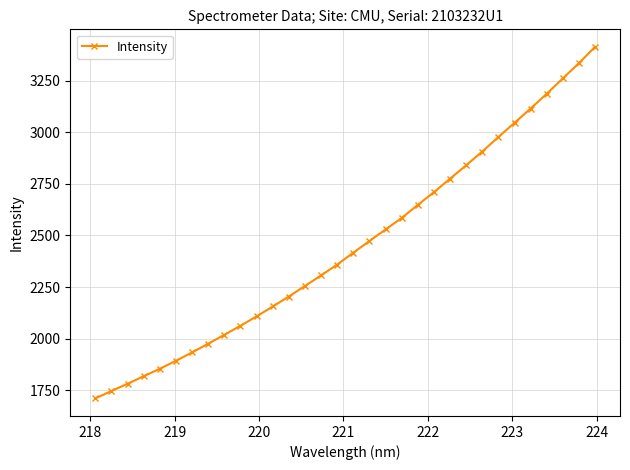

What is the value of the 20th point from the left?

2584.8